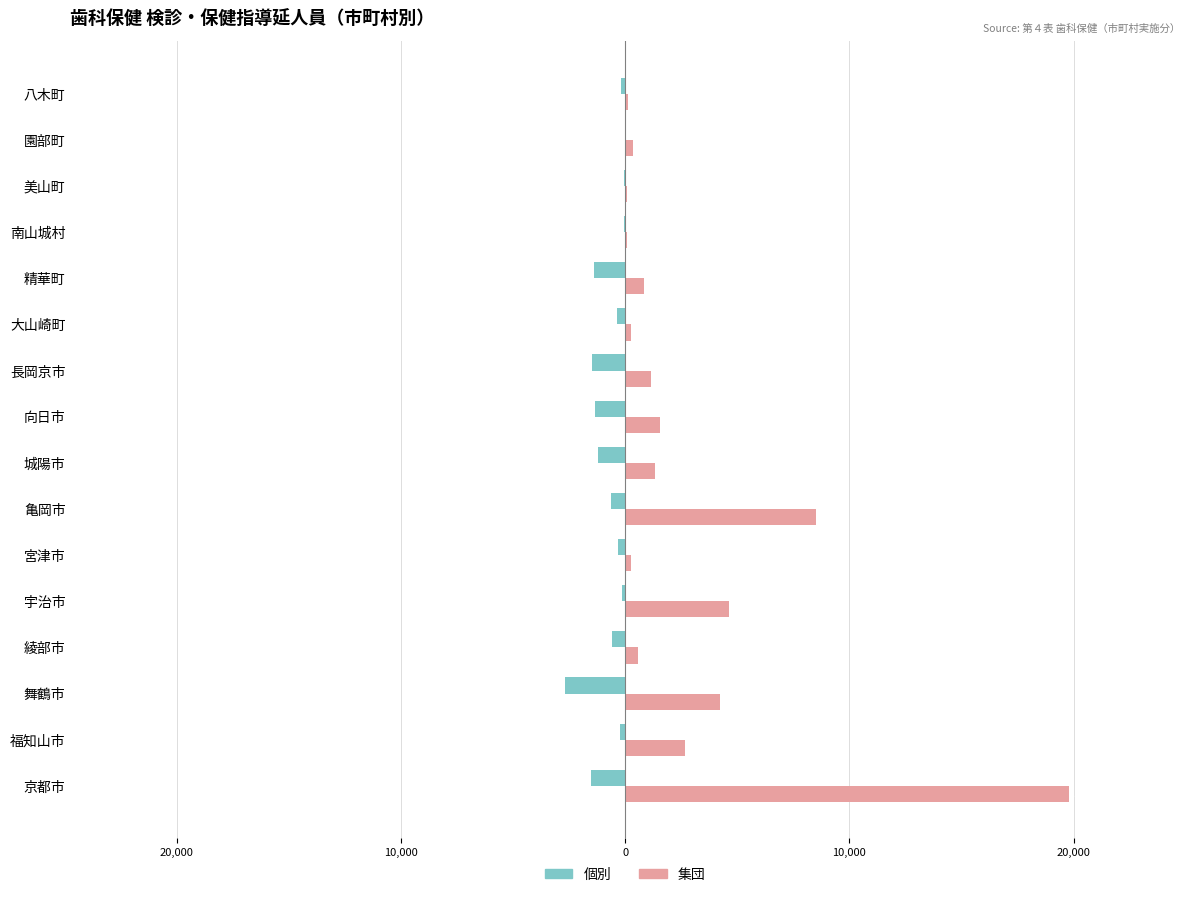

Reading left to right, transcribe all the data shown in this chart.

個別: -1540	-249	-2679	-592	-154	-310	-654	-1194	-1351	-1500	-373	-1383	-34	-49	-28	-165
集団: 19799	2682	4246	580	4620	267	8522	1310	1569	1164	270	824	83	84	347	119